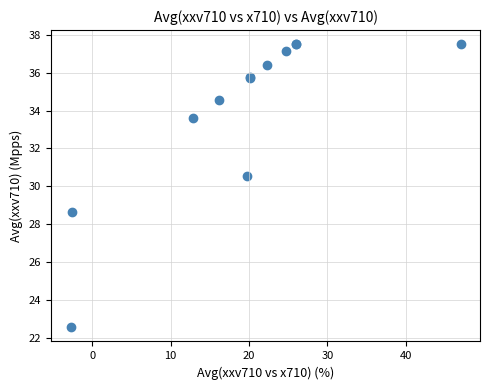

What Y value in the scatter plot is closest to 30?

30.6